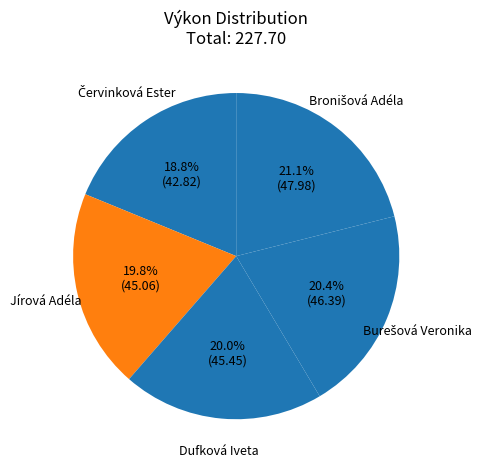

True or false: Jírová Adéla accounts for 20% of the total.

True